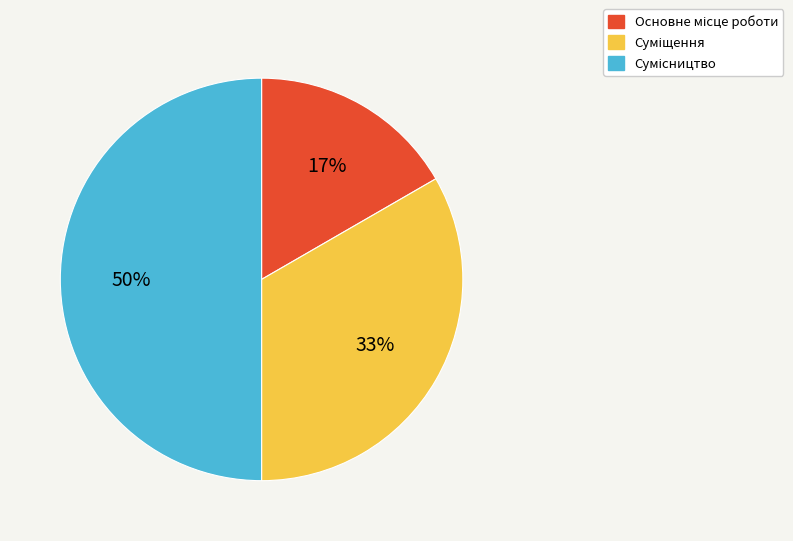

How many segments does this pie chart have?

3